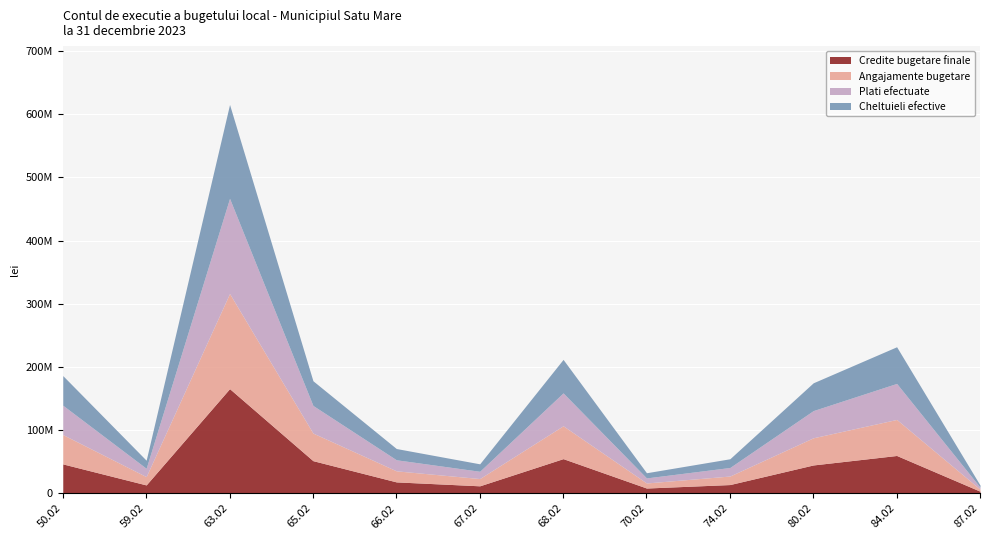

Between 67.02 and 68.02, which series saw the biggest shift?

Credite bugetare finale